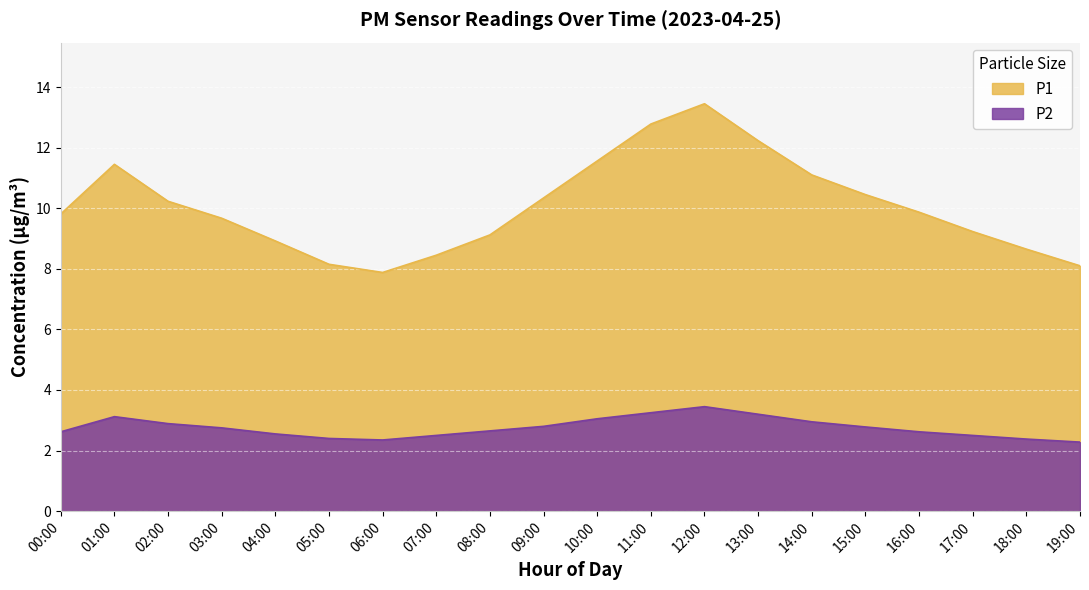

What is the average value of the P1 series?

10.1